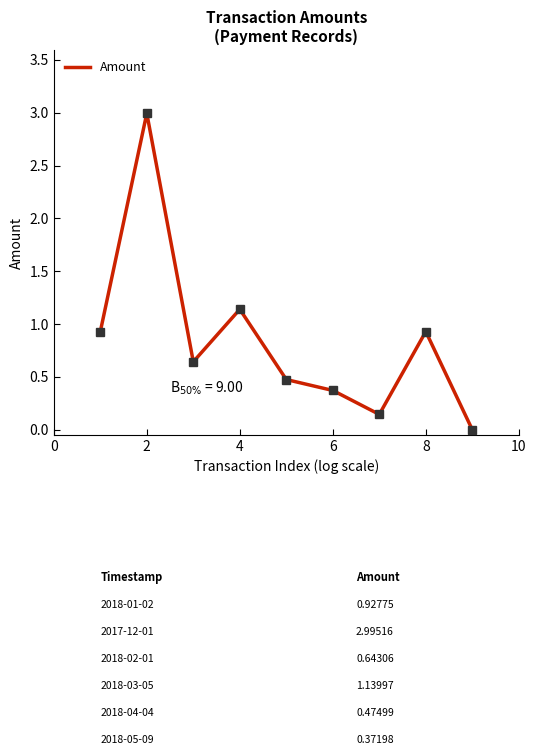

How many lines are shown in the chart?

1